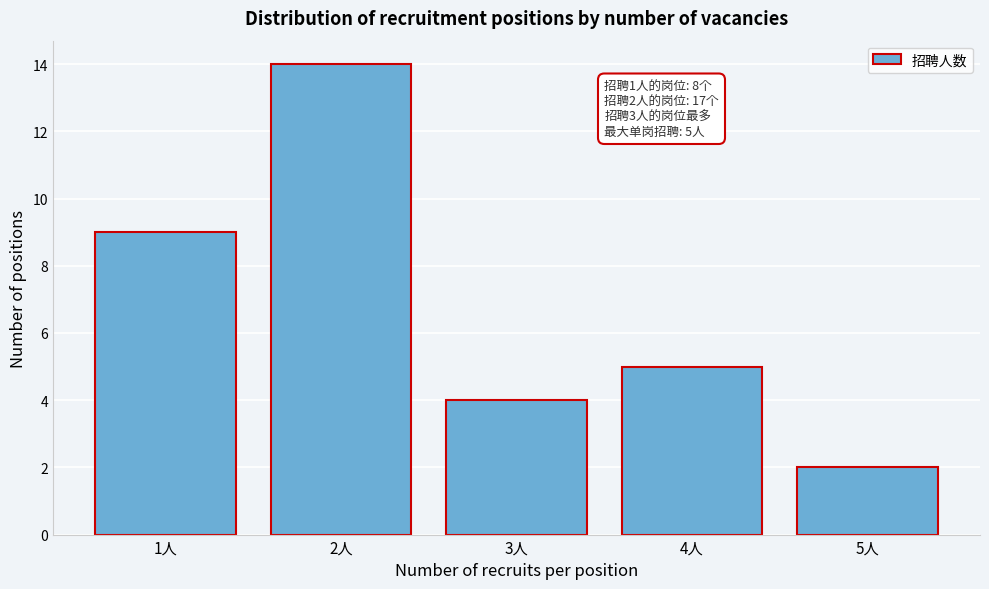

Which range on the x-axis has the tallest bar?

1.5 to 2.5